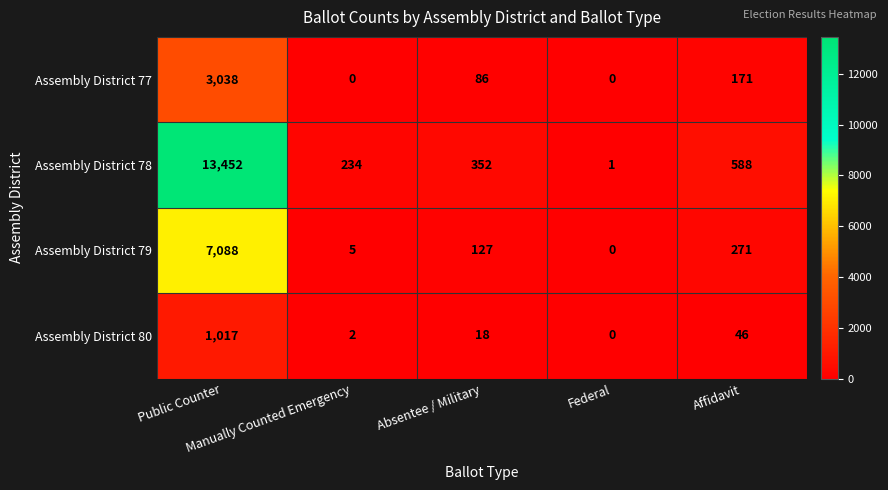

What is the difference between the highest and lowest values at Manually Counted Emergency?

234